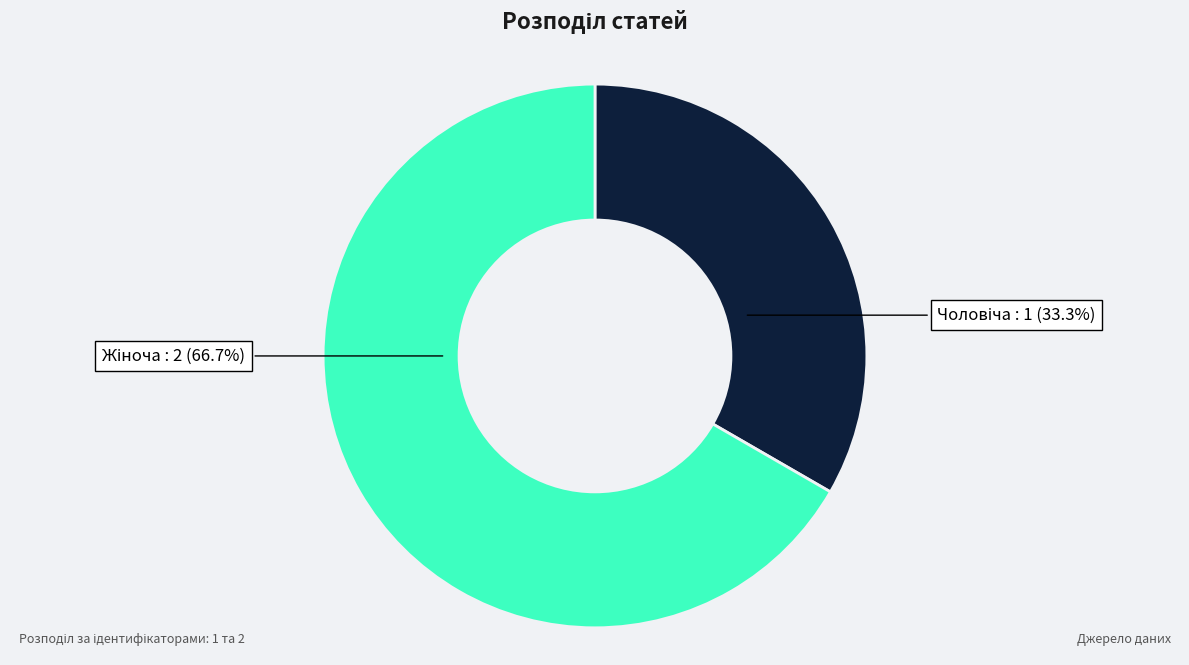

Is there a majority slice in this chart?

Yes